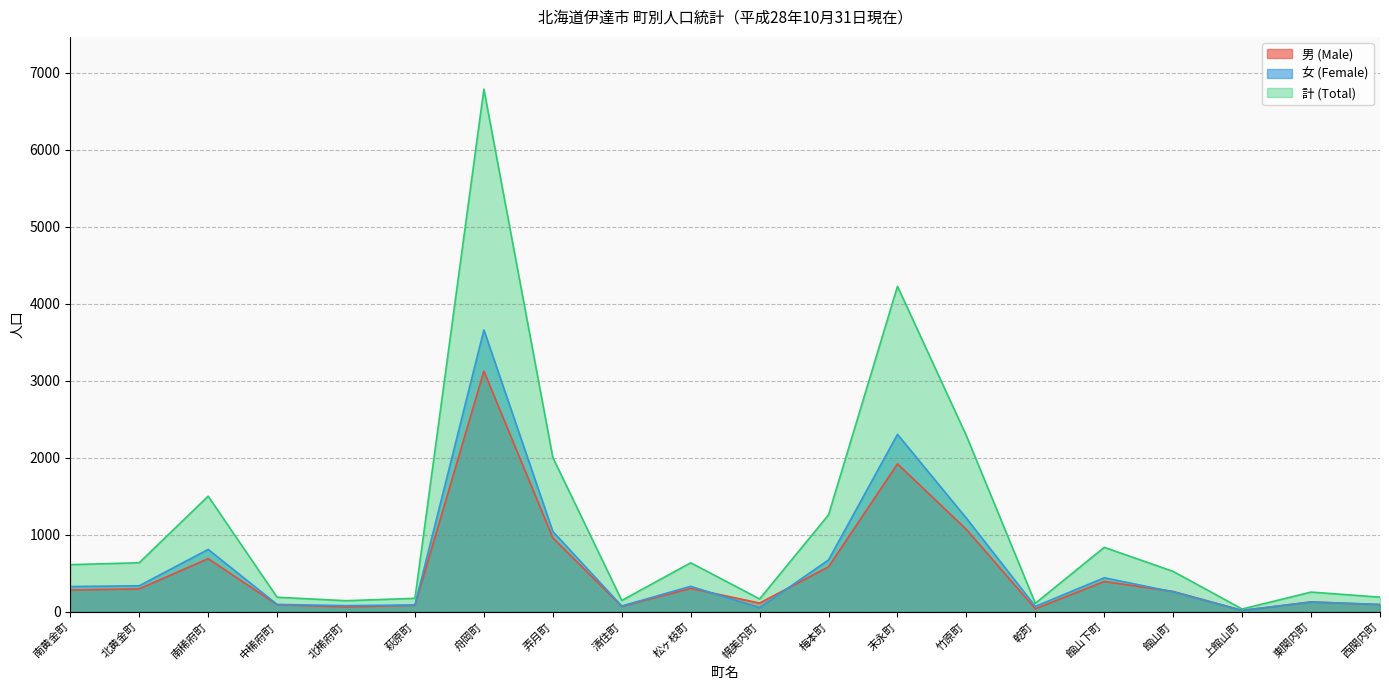

Between 館山町 and 上館山町, which is larger?

館山町